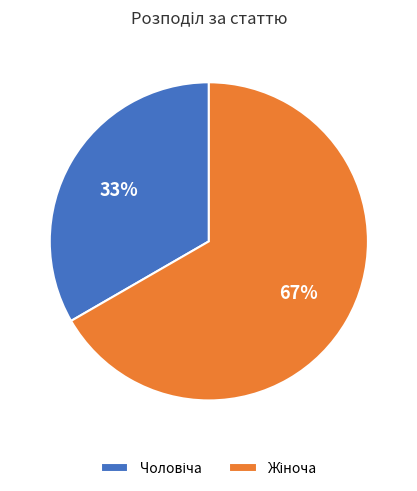

Does any single category account for the majority?

Yes